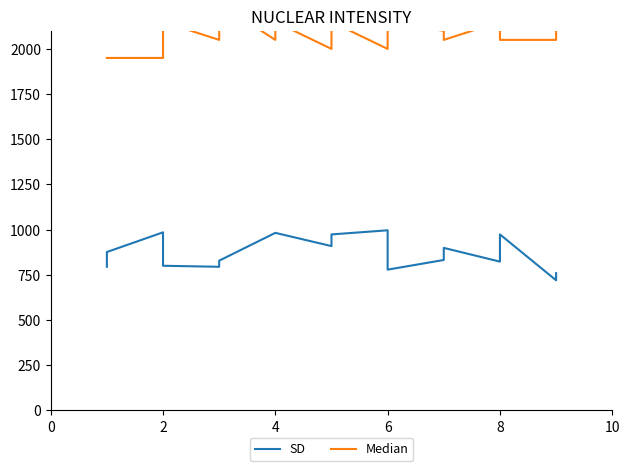

True or false: SD and Median intersect in this chart.

False